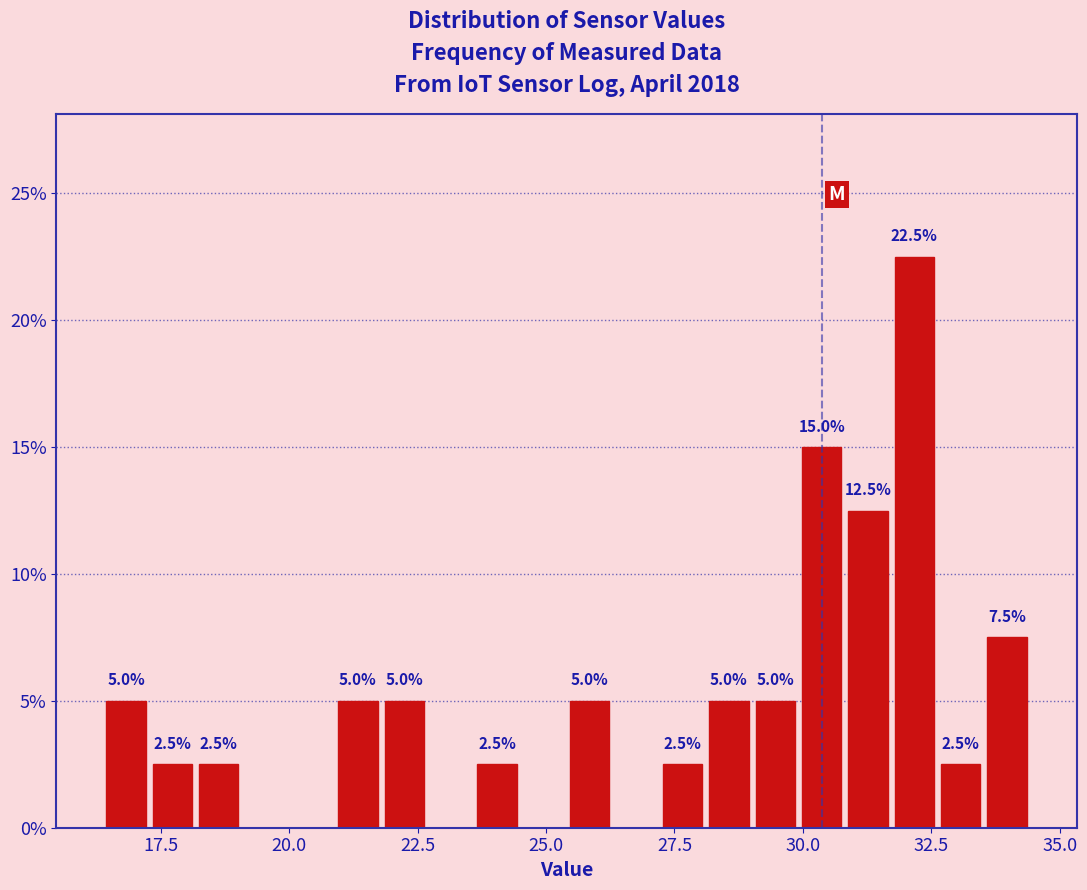

Read against the x-axis, roughly where is the centre of the tallest bar?

32.0